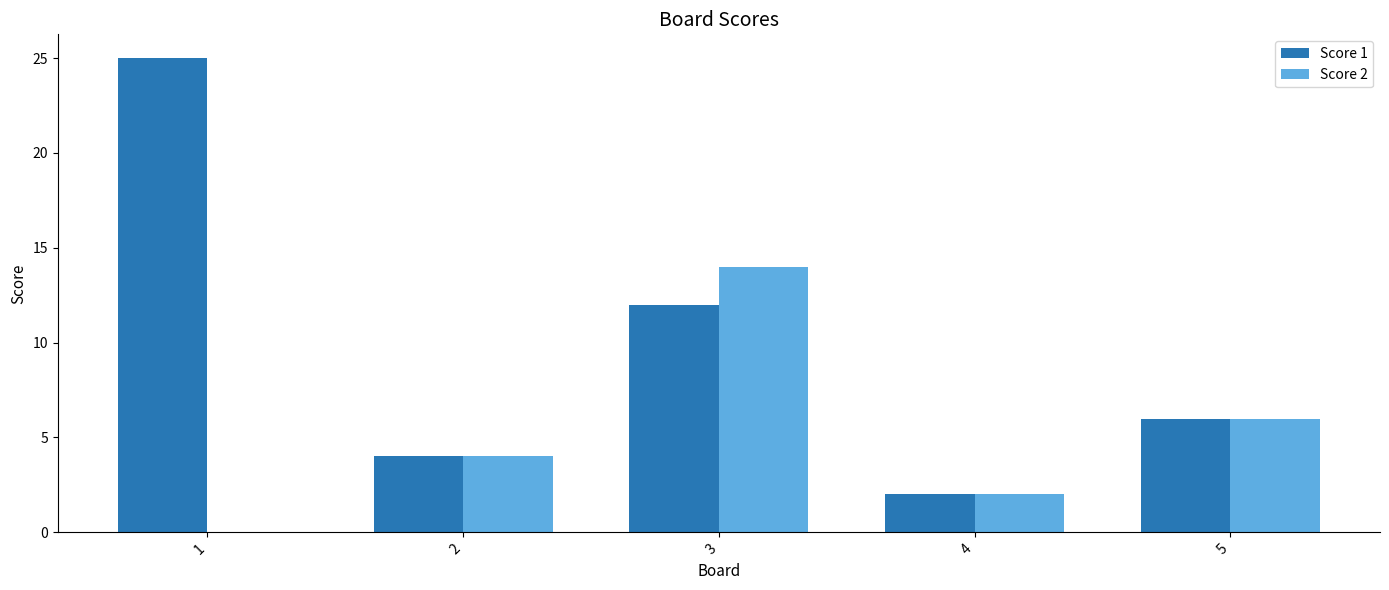

Is the value of Score 1 at 5 greater than the value of Score 2 at 3?

No